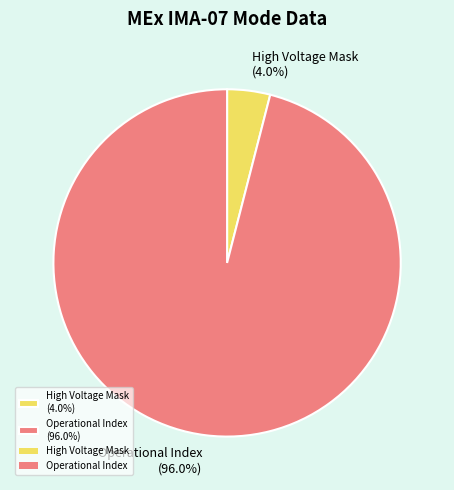

Which has a higher value, High Voltage Mask (4.0%) or Operational Index (96.0%)?

Operational Index (96.0%)